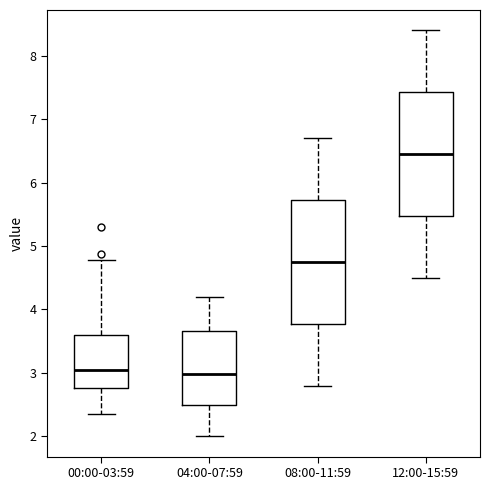

Reading left to right, read every box against the y-axis: the position of its median line, the range the box covers, and the ends of its whiskers. The values are not printed on the chart, so give them approximately, as read against the axis.

00:00-03:59: median 3.1, box 2.8 to 3.6, whiskers 2.4 to 4.8
04:00-07:59: median 3.0, box 2.5 to 3.7, whiskers 2.0 to 4.2
08:00-11:59: median 4.8, box 3.8 to 5.7, whiskers 2.8 to 6.7
12:00-15:59: median 6.5, box 5.5 to 7.4, whiskers 4.5 to 8.4